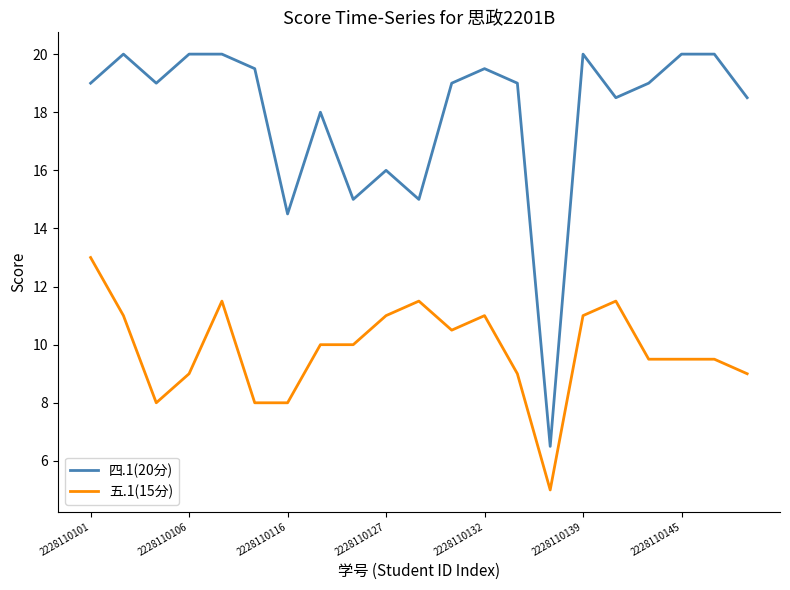

What are all the series names shown in the legend?

四.1(20分), 五.1(15分)